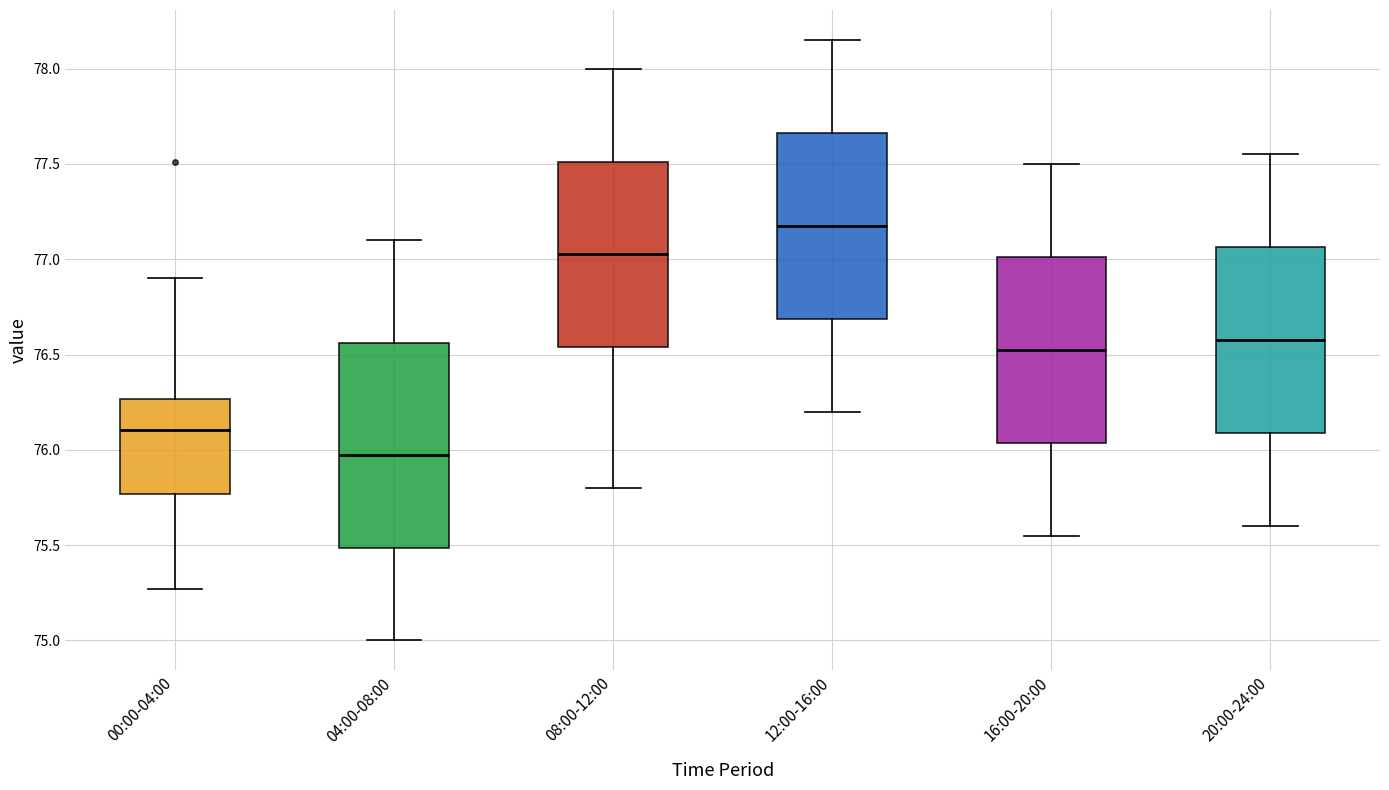

Which box is the tallest, from its lower edge to its upper edge?

04:00-08:00